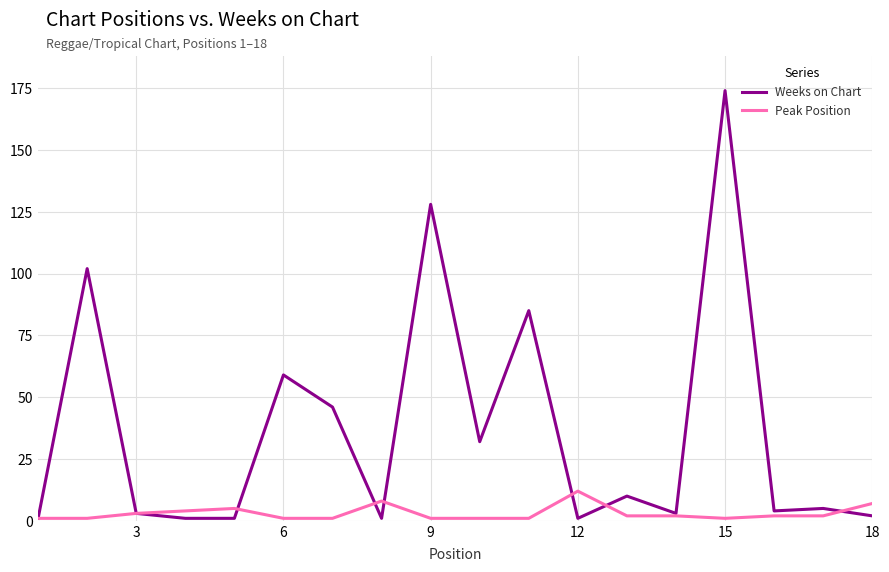

Rank the series by their maximum value, from lowest to highest.

Peak Position, Weeks on Chart